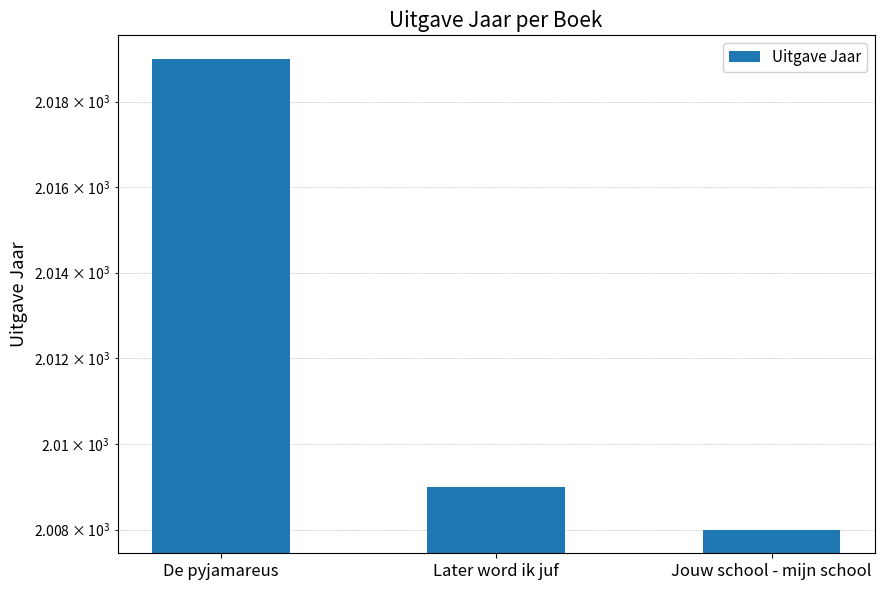

What is the minimum value shown in the chart?

2008